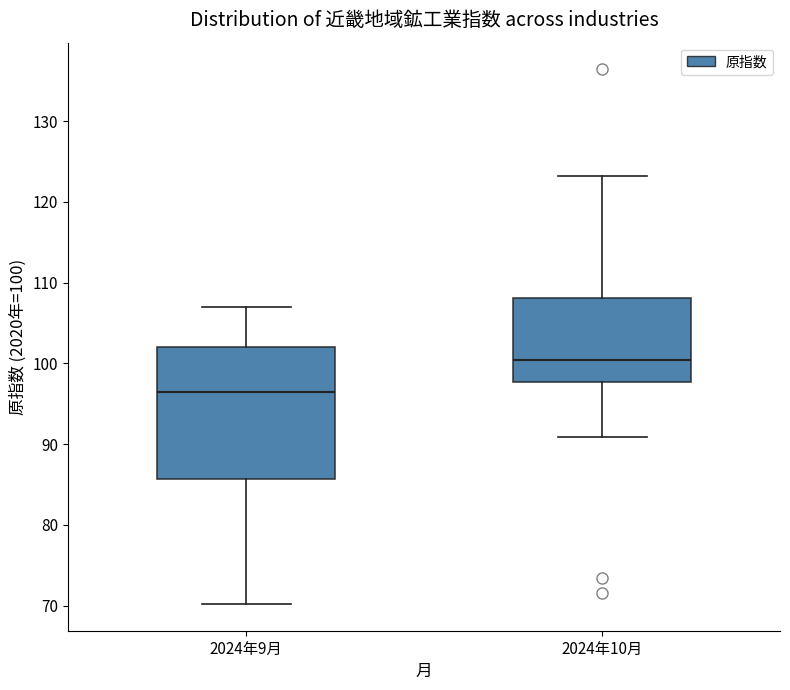

Reading left to right, read every box against the y-axis: the position of its median line, the range the box covers, and the ends of its whiskers. The values are not printed on the chart, so give them approximately, as read against the axis.

2024年9月: median 97, box 86 to 102, whiskers 70 to 107
2024年10月: median 100, box 98 to 108, whiskers 91 to 123